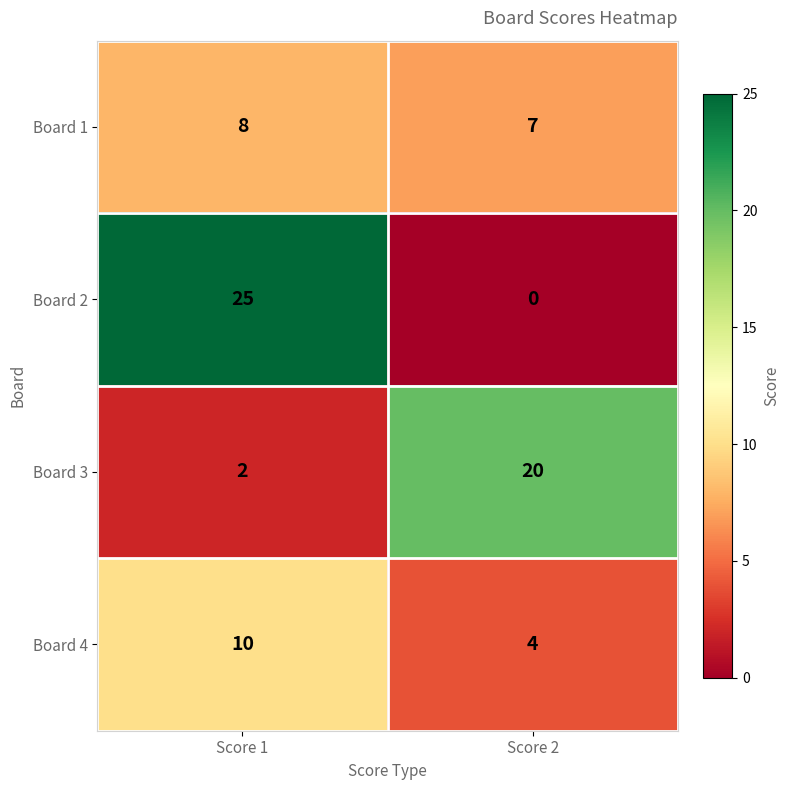

What is the total value across all series at Score 2?

31